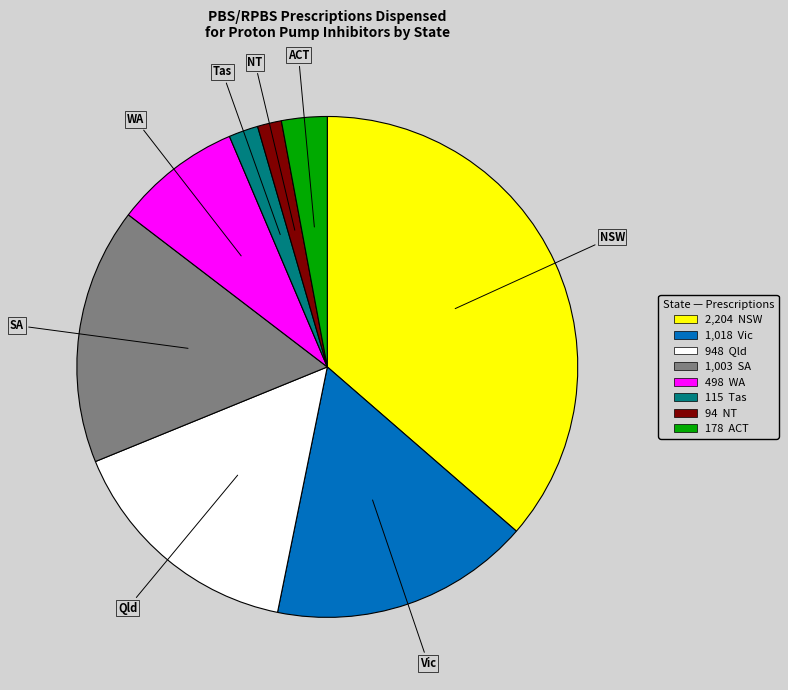

Approximately how many times larger is the value at NSW compared to SA?

2.2